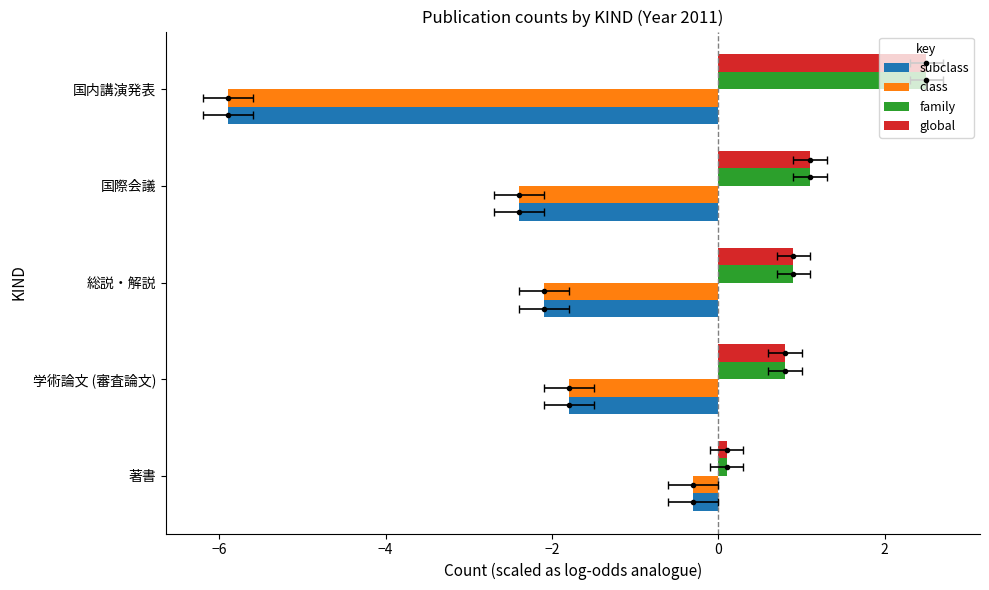

What is the average value of the subclass series?

-2.5